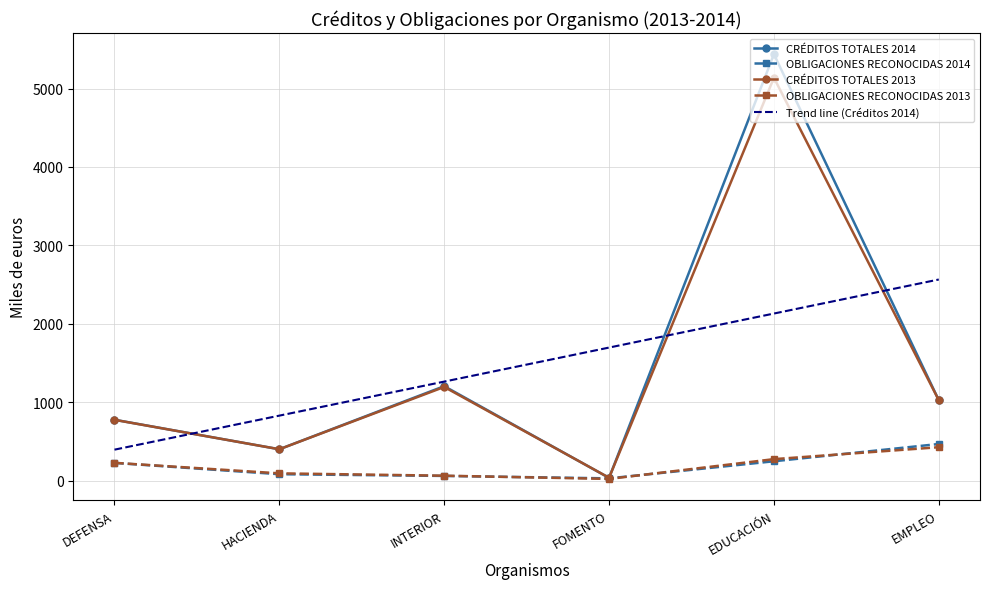

Is the value of CRÉDITOS TOTALES 2014 at EDUCACIÓN greater than the value of OBLIGACIONES RECONOCIDAS 2013 at INTERIOR?

Yes